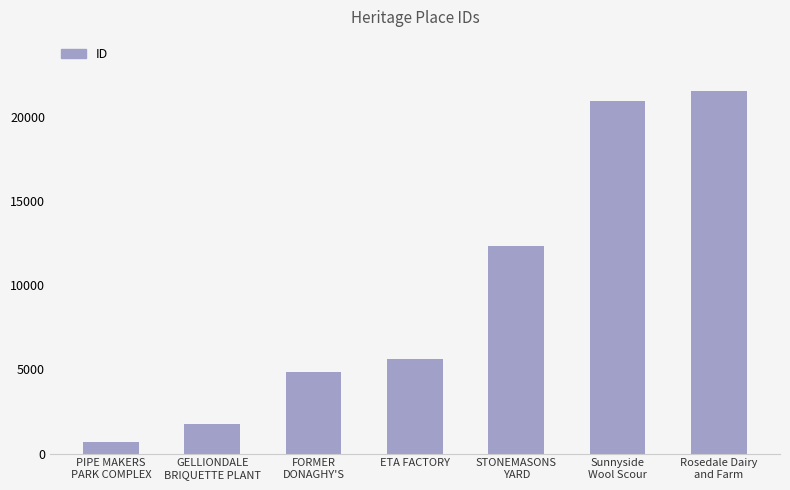

What position from the right is FORMER
DONAGHY'S?

5